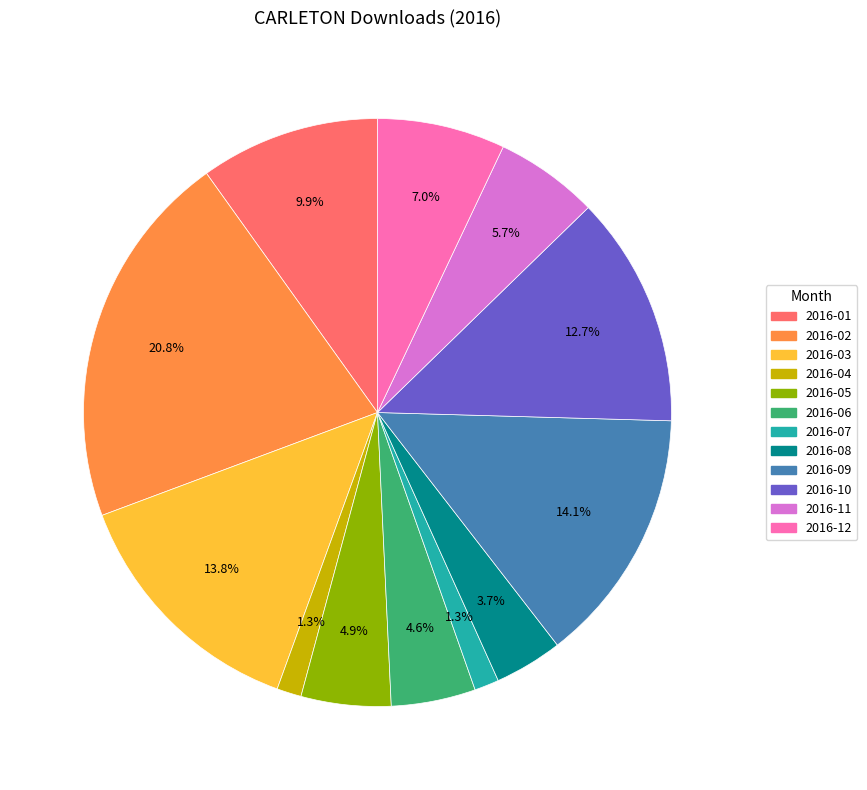

To the nearest percent, what is the difference between the 2016-03 and 2016-01 slice percentages?

4%